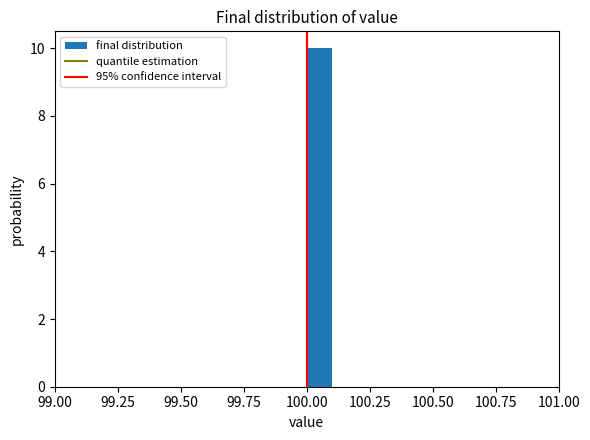

Around what value on the x-axis is the tallest bar? Give the approximate position of its centre, as read against the axis.

100.05